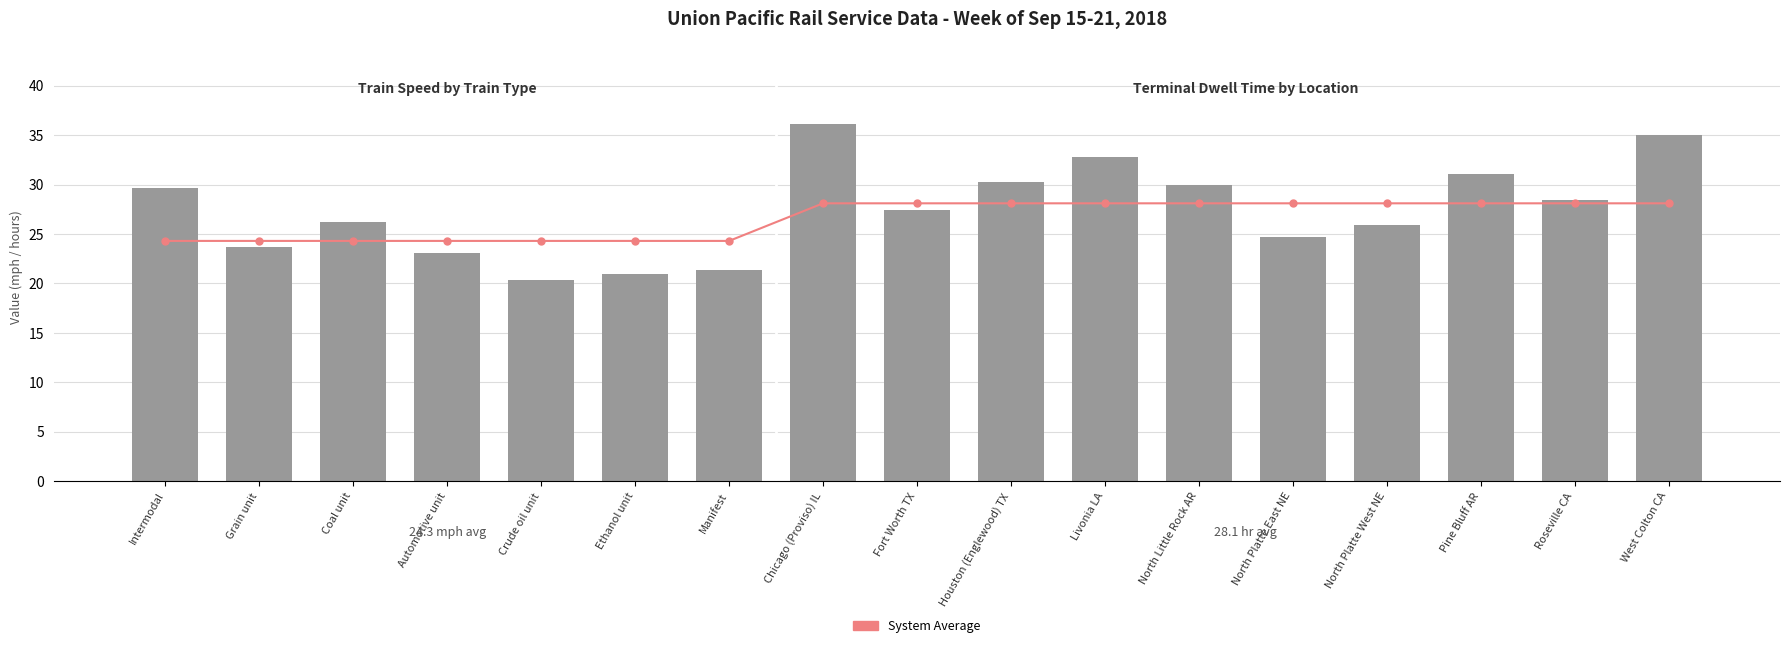

What is the difference between the second highest and second lowest values in the Weekly Value series?

14.0